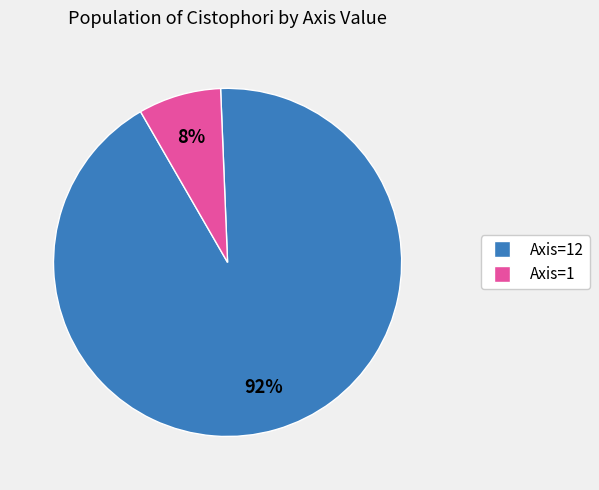

To the nearest percent, what is the average slice percentage?

50%